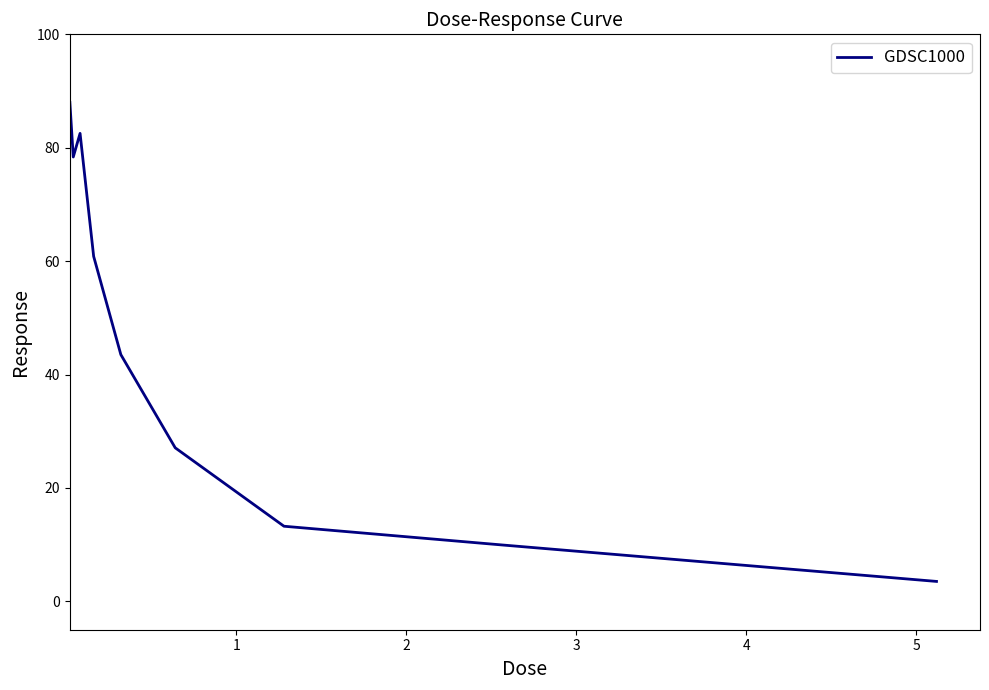

What is the difference between the maximum and minimum values?

84.5